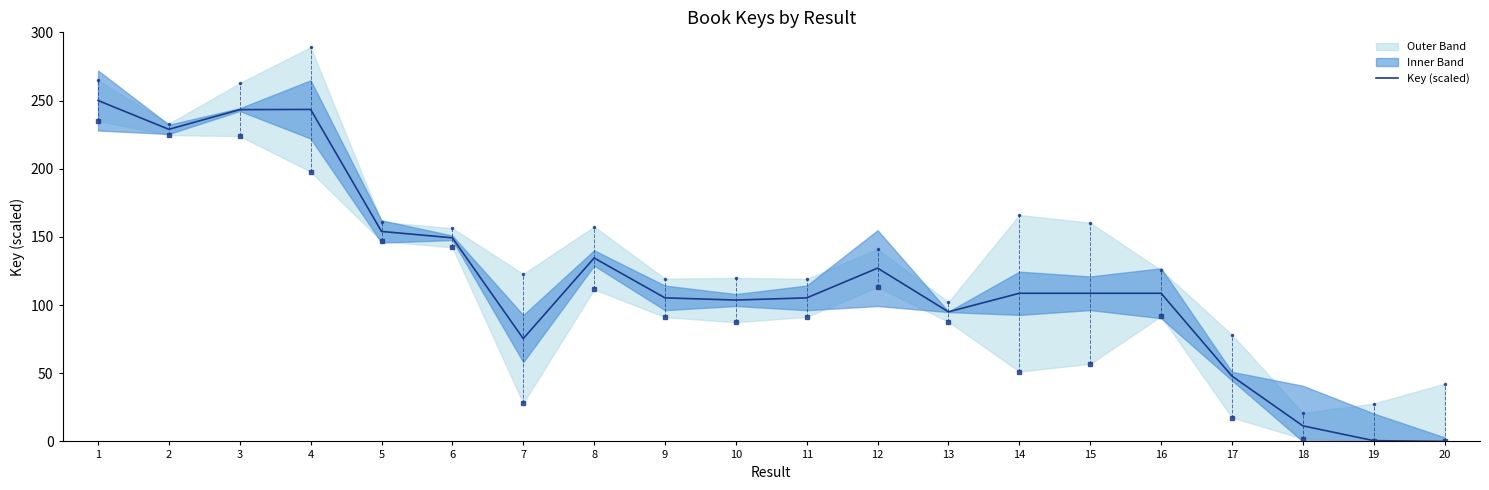

Reading left to right, transcribe all the data shown in this chart.

1=250.0	2=228.9	3=243.3	4=243.5	5=154.0	6=149.3	7=75.4	8=134.5	9=105.3	10=103.7	11=105.3	12=127.1	13=95.0	14=108.6	15=108.6	16=108.6	17=47.9	18=11.4	19=0.6	20=0.0